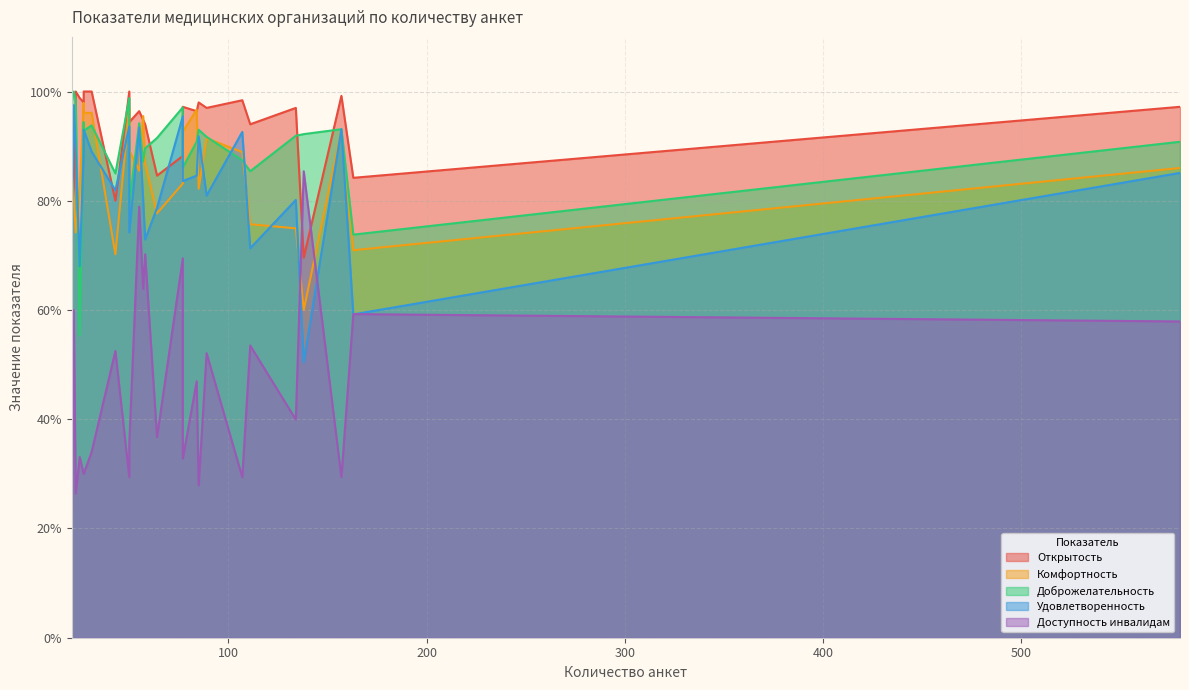

Between 58 and 157, which series saw the biggest shift?

Доступность инвалидам